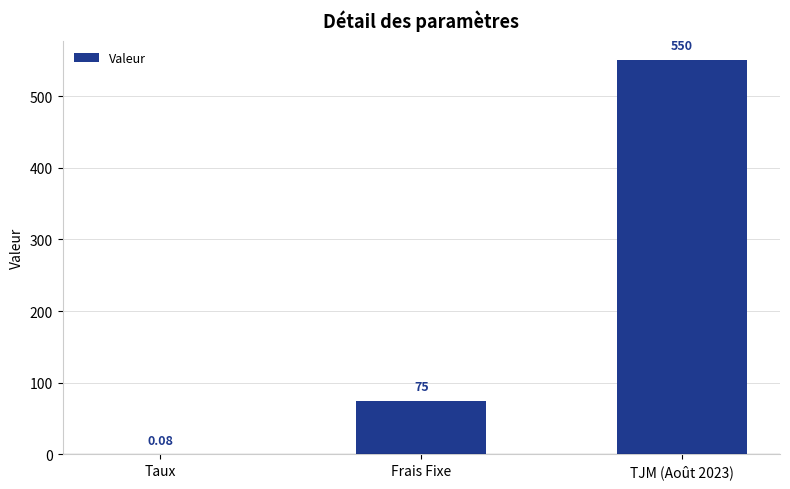

What is the change in value from Taux to TJM (Août 2023)?

+549.9